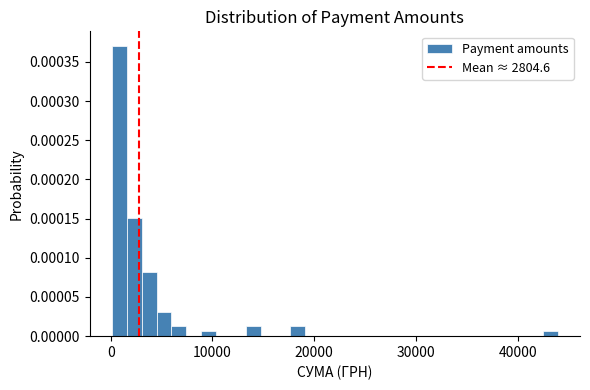

Around what value on the x-axis is the tallest bar? Give the approximate position of its centre, as read against the axis.

1000